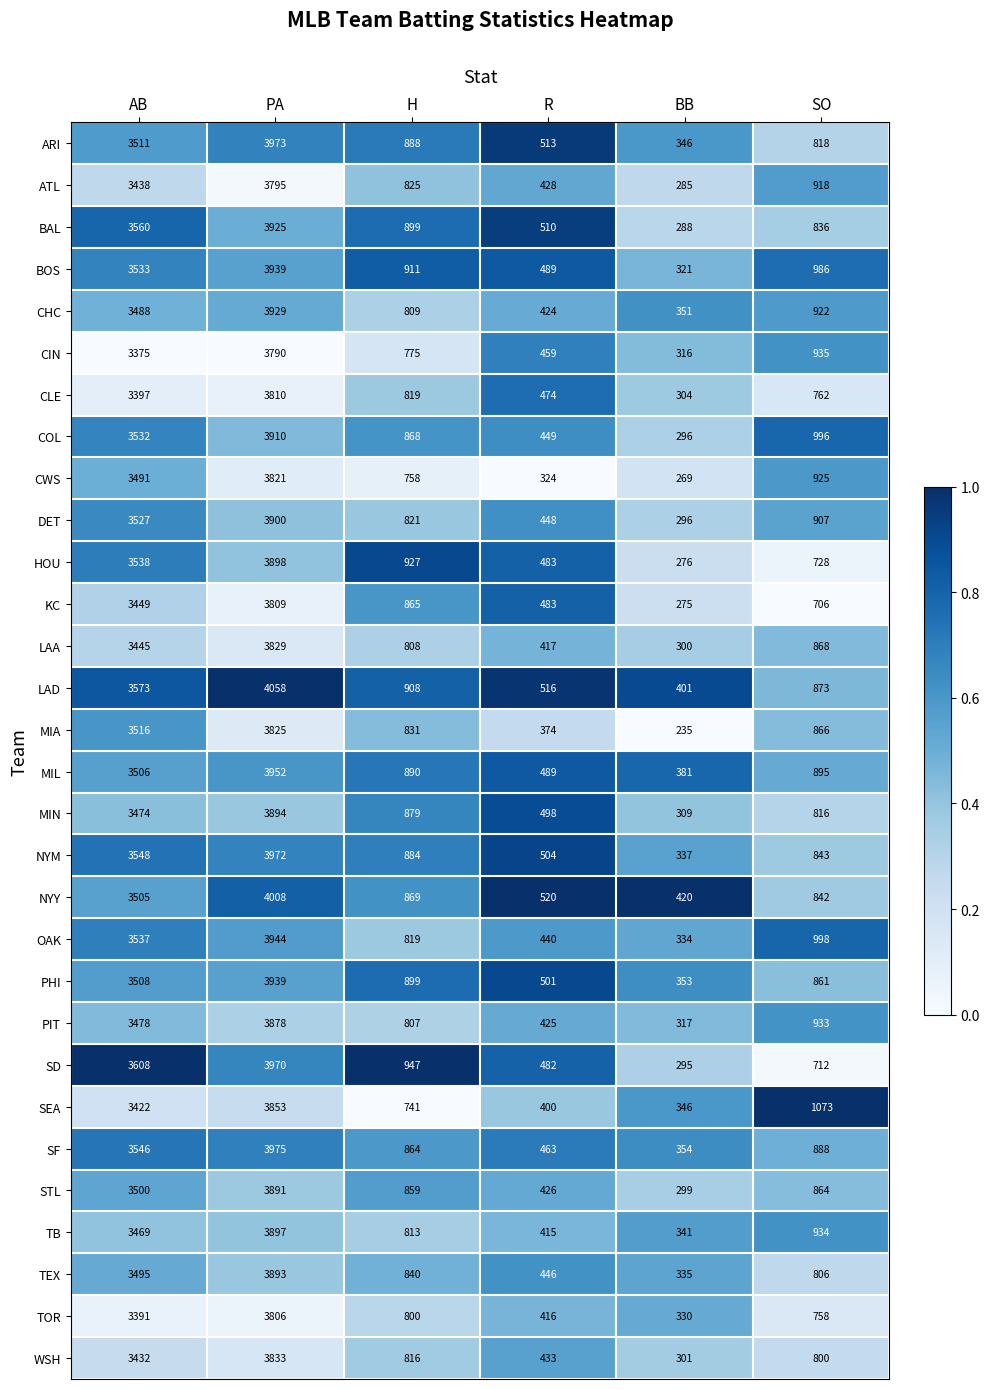

What is the sum of all NYM values?

10088